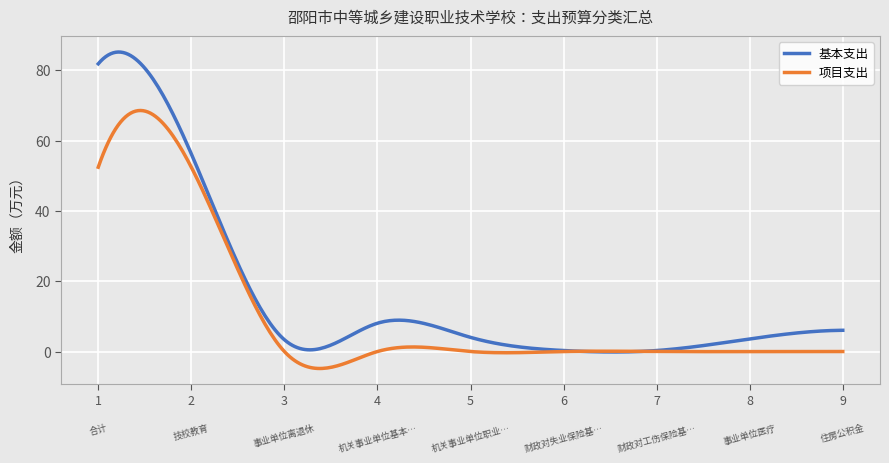

What is the minimum value for 项目支出?

-4.8